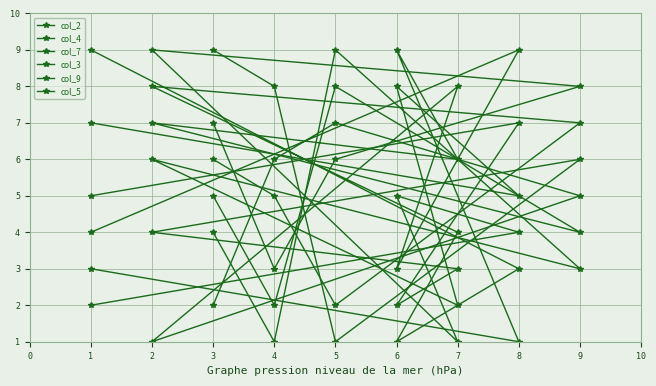

The value of col_2 at 8 is 9. True or false?

True